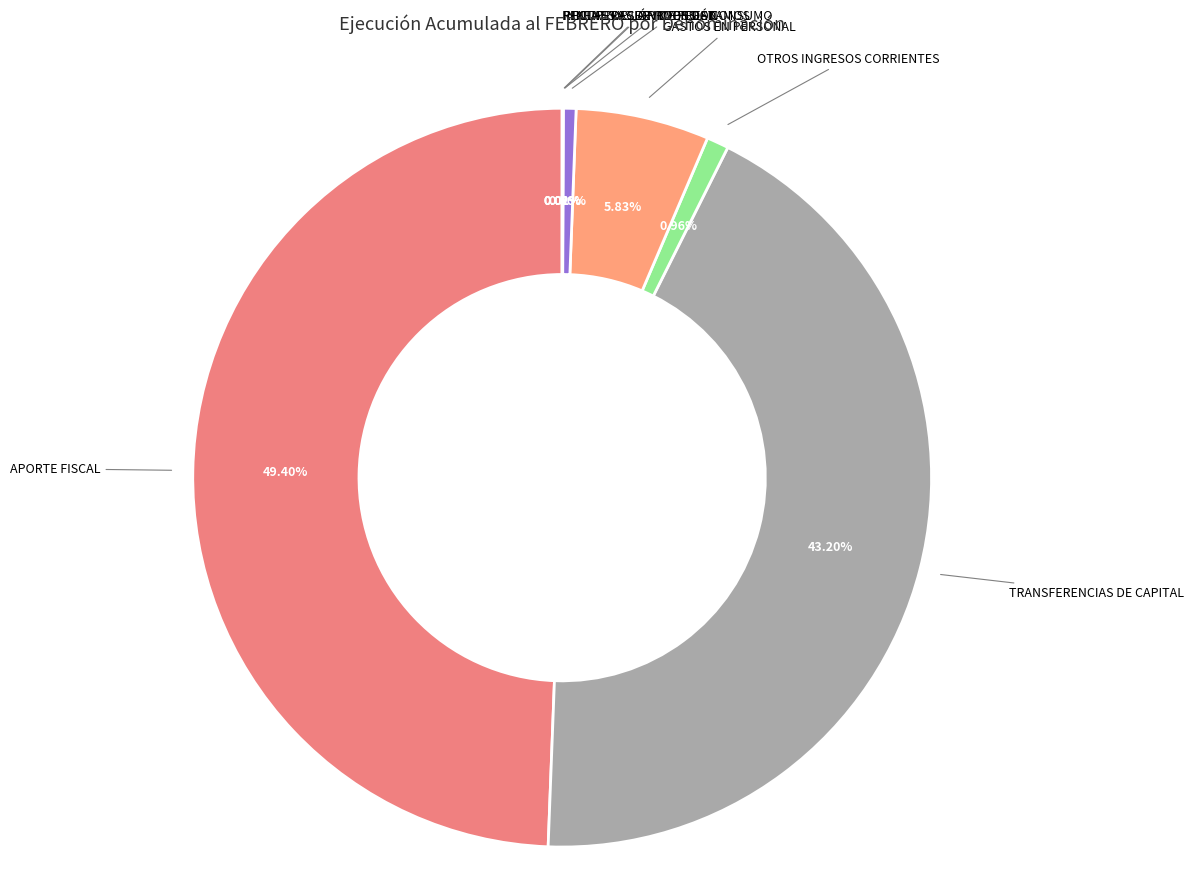

Count the number of slices in the pie.

8